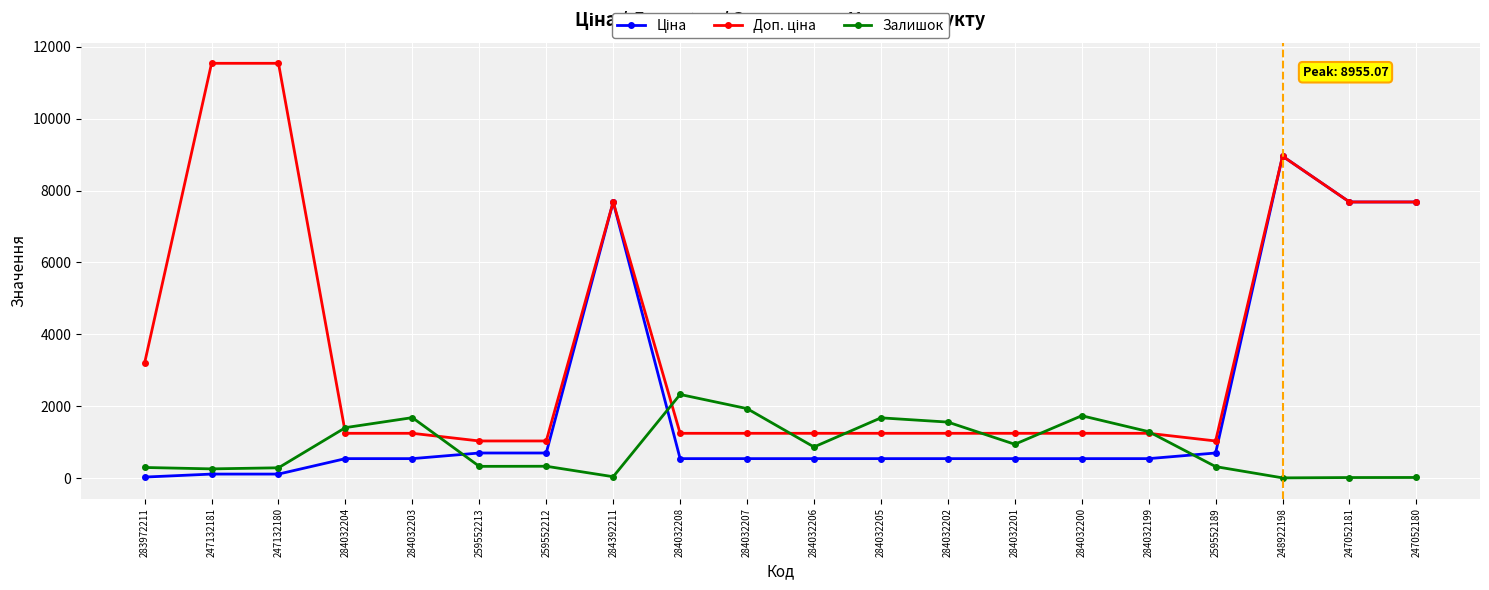

What is the value of the Залишок point at the 7th from the left?

333.0